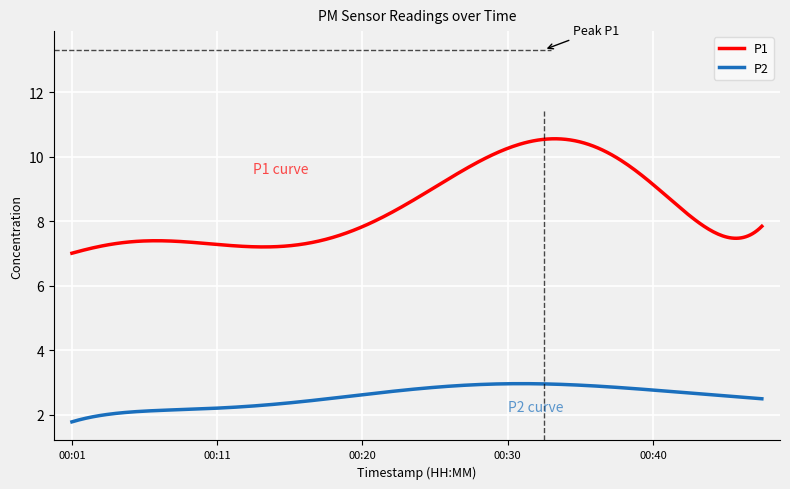

Which series has the widest spread of values?

P1